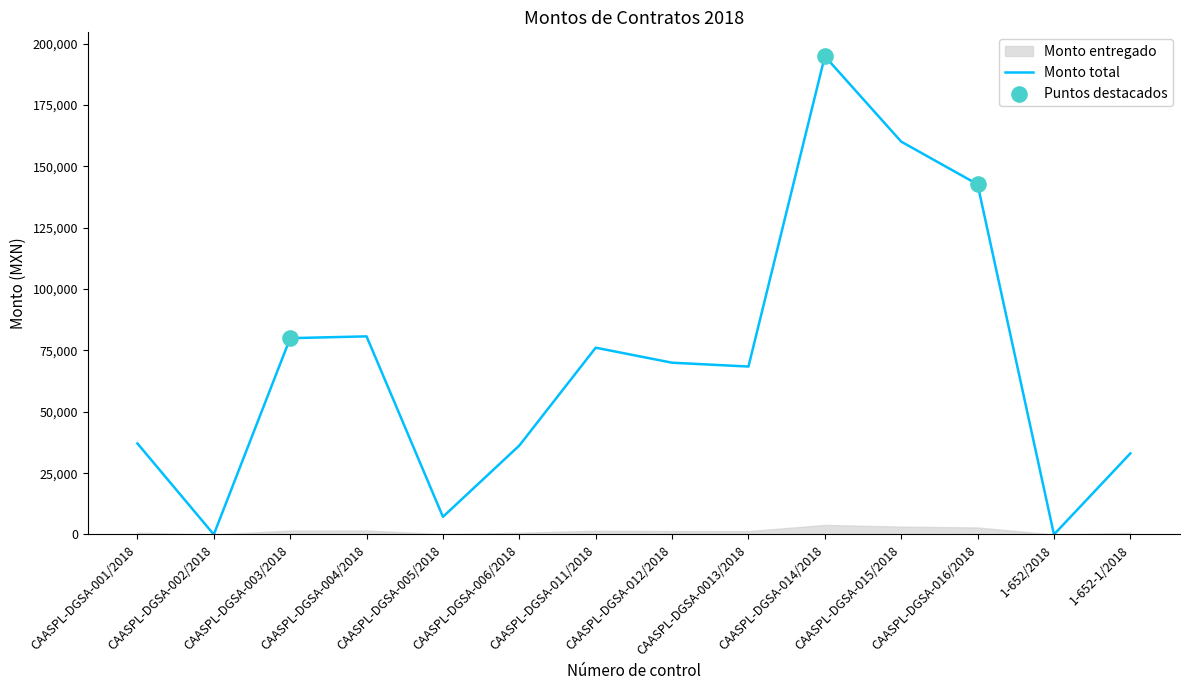

What is the ratio of the value at CAASPL-DGSA-015/2018 to the value at CAASPL-DGSA-004/2018?

2.0